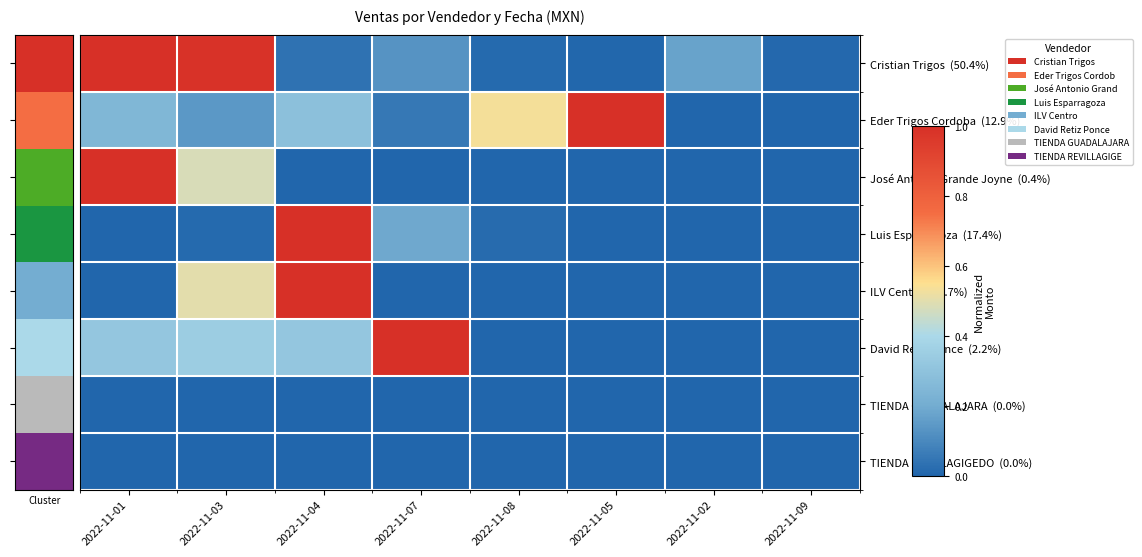

At which category is the sum across all series the highest?

2022-11-04